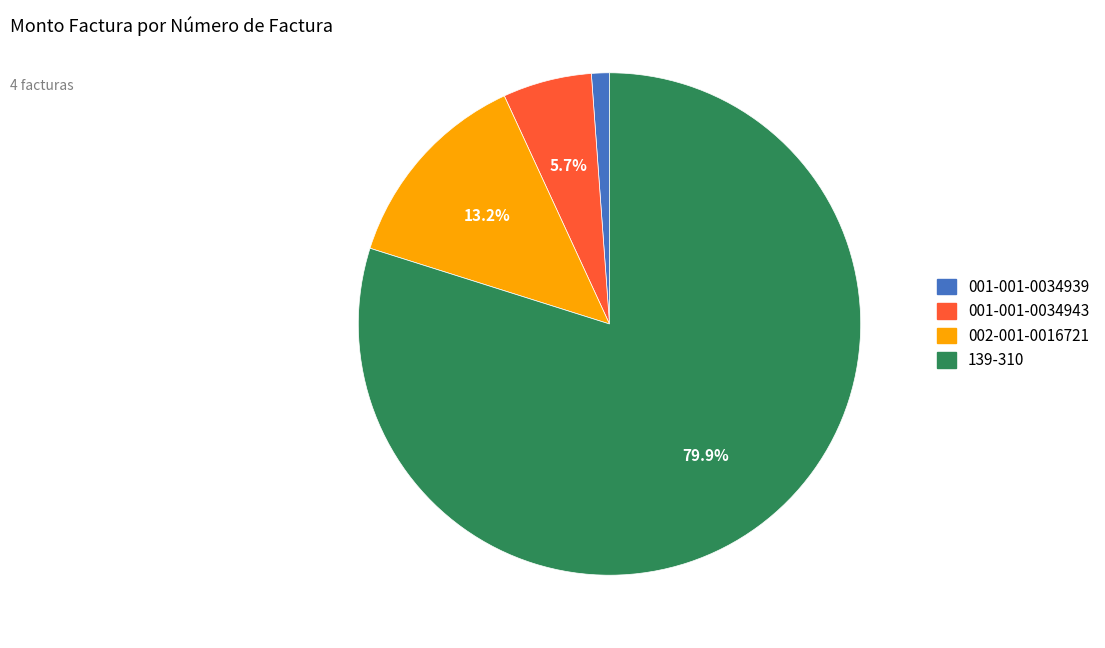

To the nearest percent, what is the difference between the largest and smallest slice percentages?

79%